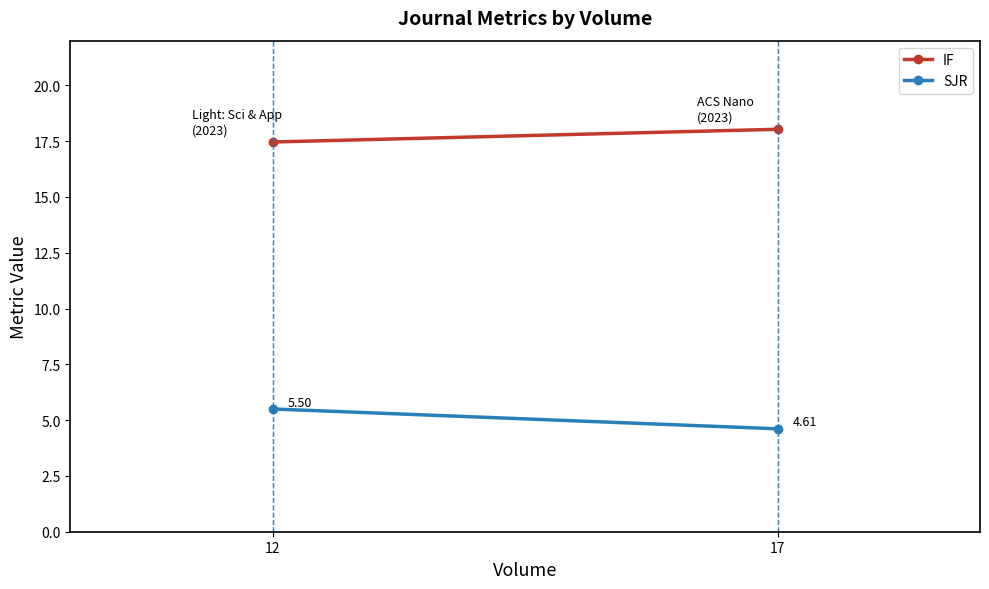

Which category has the lowest value in the IF series?

12